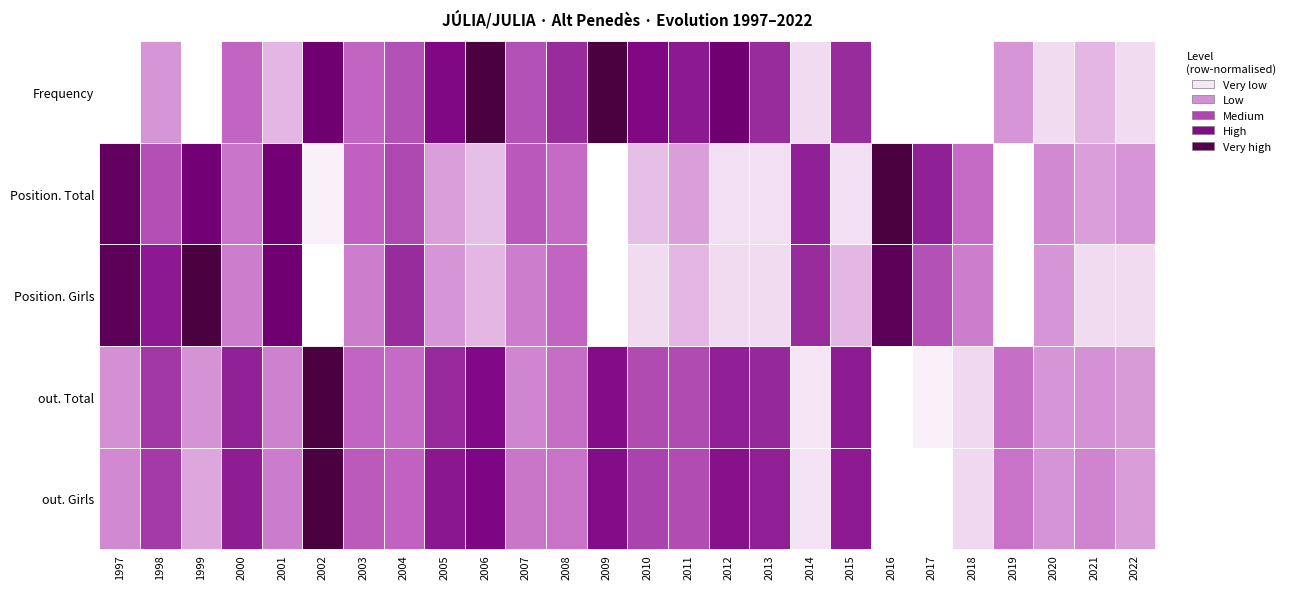

The out. Total series shows 272 at 4. True or false?

False